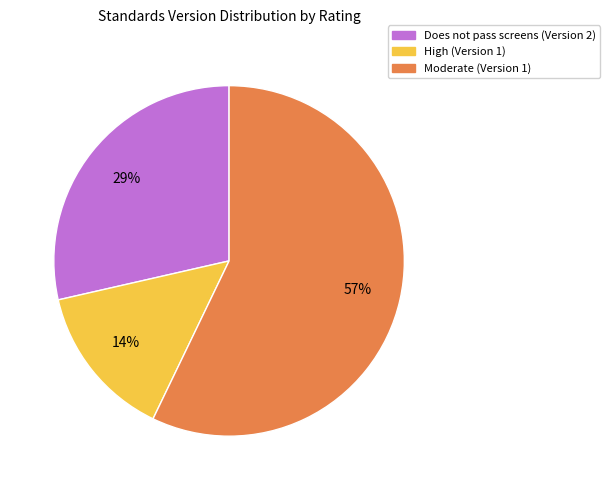

The Does not pass screens (Version 2) slice represents 16% of the pie. True or false?

False